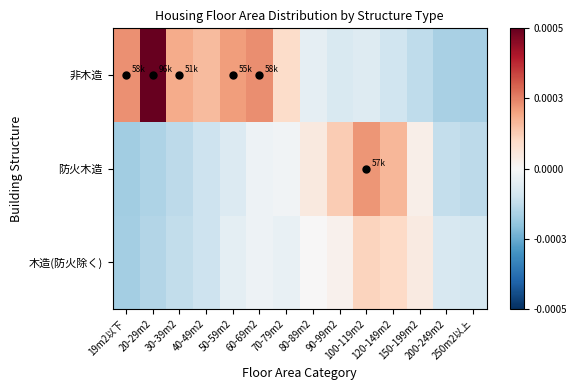

Reading left to right, transcribe all the data shown in this chart.

木造(防火除く): 19m2以下=-23966.7	20-29m2=-20866.7	30-39m2=-17666.7	40-49m2=-14466.7	50-59m2=-6866.7	60-69m2=-3366.7	70-79m2=-5466.7	80-89m2=333.3	90-99m2=2933.3	100-119m2=15933.3	120-149m2=14333.3	150-199m2=6633.3	200-249m2=-11466.7	250m2以上=-12366.7
防火木造: 19m2以下=-24766.7	20-29m2=-22066.7	30-39m2=-18666.7	40-49m2=-14766.7	50-59m2=-9666.7	60-69m2=-3466.7	70-79m2=-2366.7	80-89m2=7133.3	90-99m2=18133.3	100-119m2=31433.3	120-149m2=23533.3	150-199m2=4333.3	200-249m2=-16766.7	250m2以上=-18566.7
非木造: 19m2以下=32533.3	20-29m2=70833.3	30-39m2=26133.3	40-49m2=22333.3	50-59m2=29833.3	60-69m2=32733.3	70-79m2=12933.3	80-89m2=-6366.7	90-99m2=-10866.7	100-119m2=-9166.7	120-149m2=-13866.7	150-199m2=-17866.7	200-249m2=-22766.7	250m2以上=-23566.7